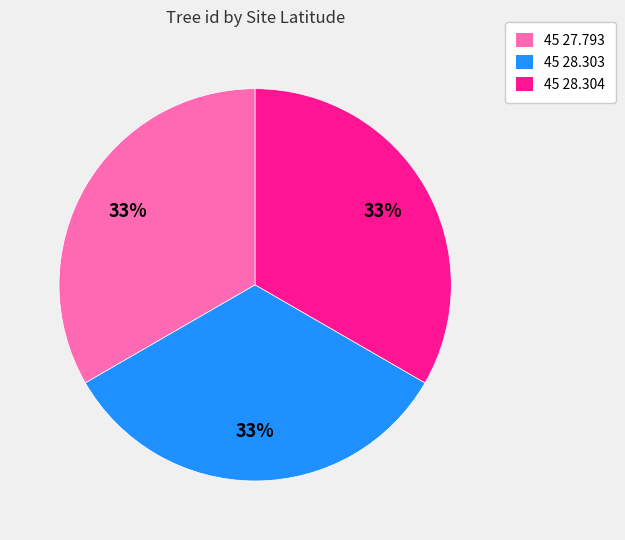

How many slices are in this pie chart?

3